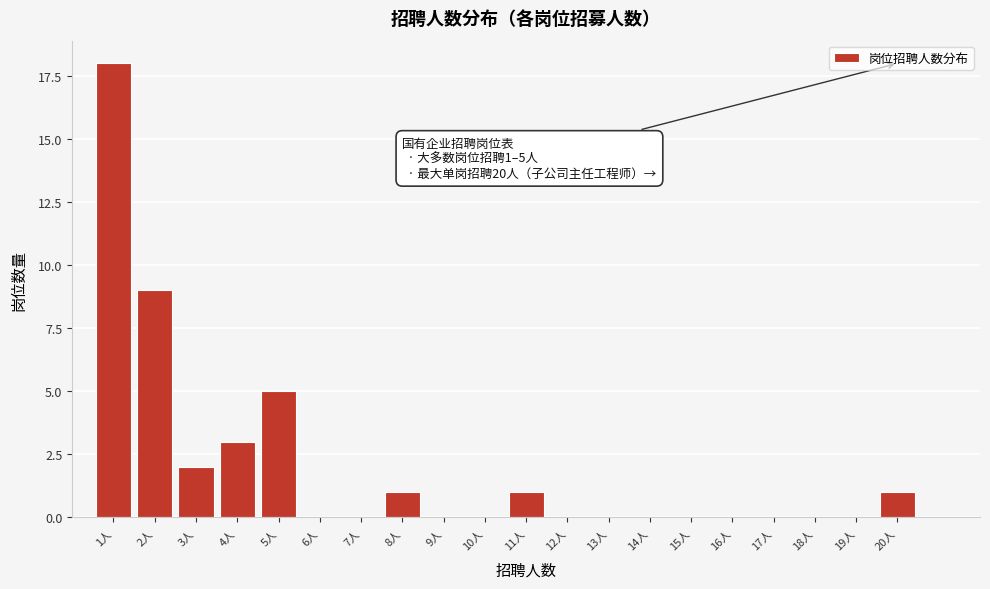

Reading left to right, extract all data points from this chart.

1人=18	2人=9	3人=2	4人=3	5人=5	6人=0	7人=0	8人=1	9人=0	10人=0	11人=1	12人=0	13人=0	14人=0	15人=0	16人=0	17人=0	18人=0	19人=0	20人=1